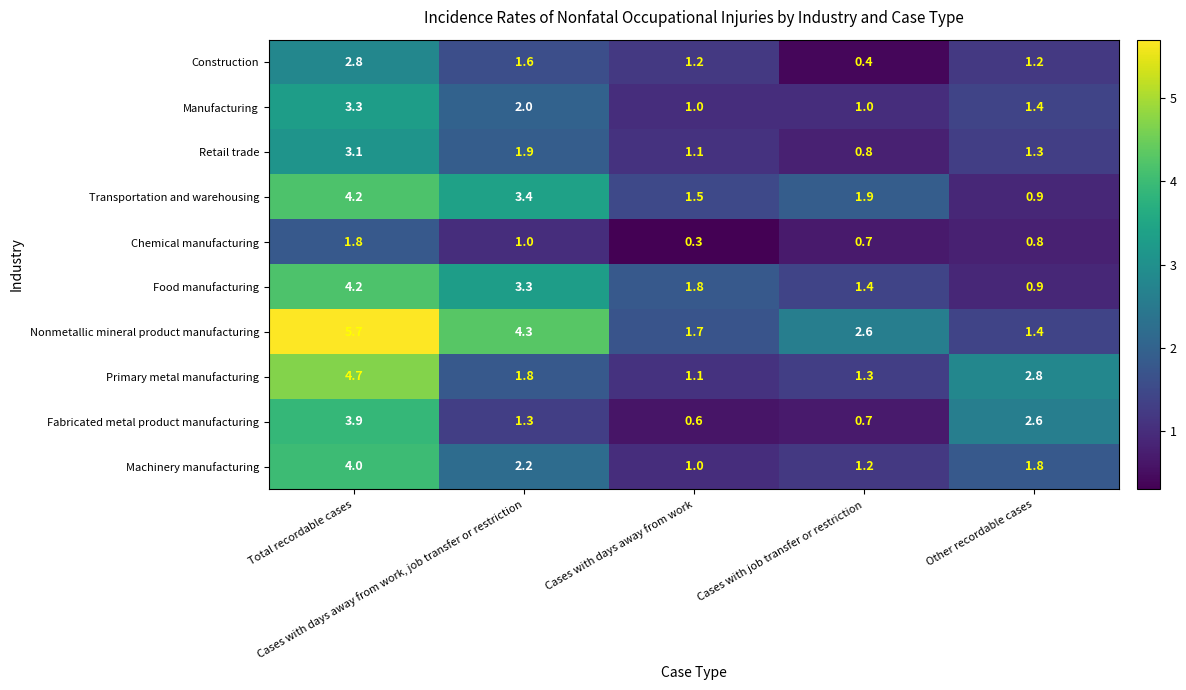

Which series has the largest range (max minus min)?

Nonmetallic mineral product manufacturing